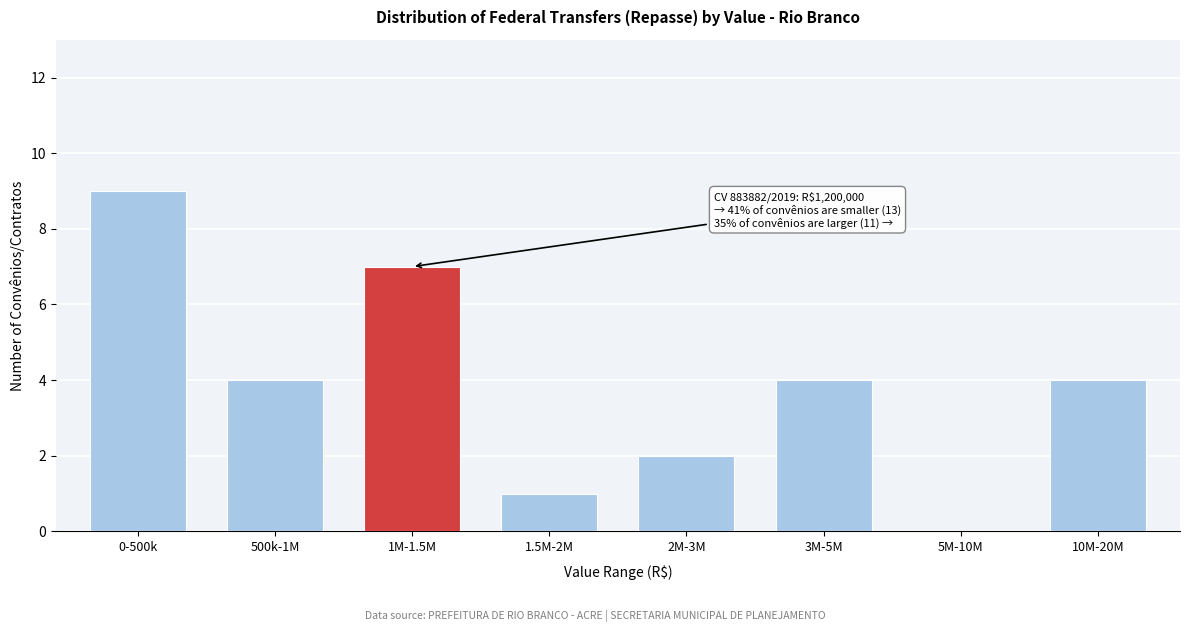

Reading left to right, list all the values displayed in this chart.

0-500k=9	500k-1M=4	1M-1.5M=7	1.5M-2M=1	2M-3M=2	3M-5M=4	5M-10M=0	10M-20M=4